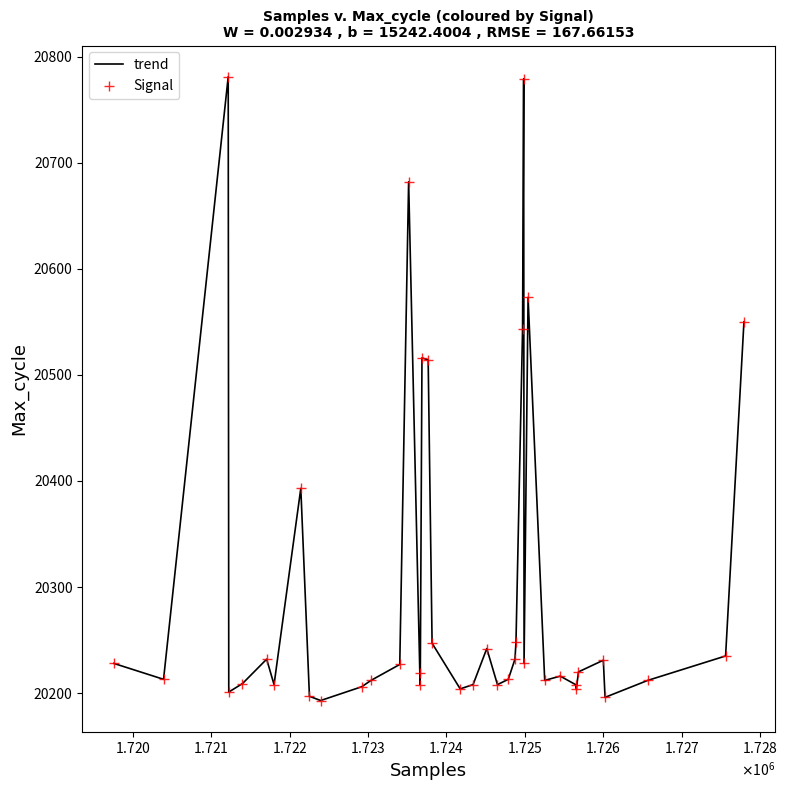

What is the difference between the maximum and minimum values?

588